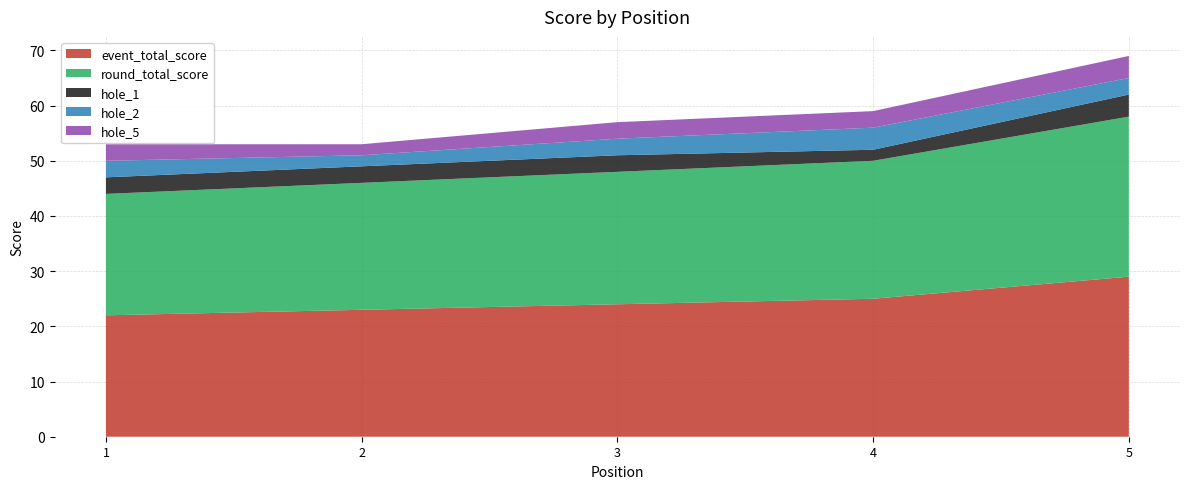

Reading right to left, transcribe all the data shown in this chart.

event_total_score: 29	25	24	23	22
round_total_score: 29	25	24	23	22
hole_1: 4	2	3	3	3
hole_2: 3	4	3	2	3
hole_5: 4	3	3	2	3